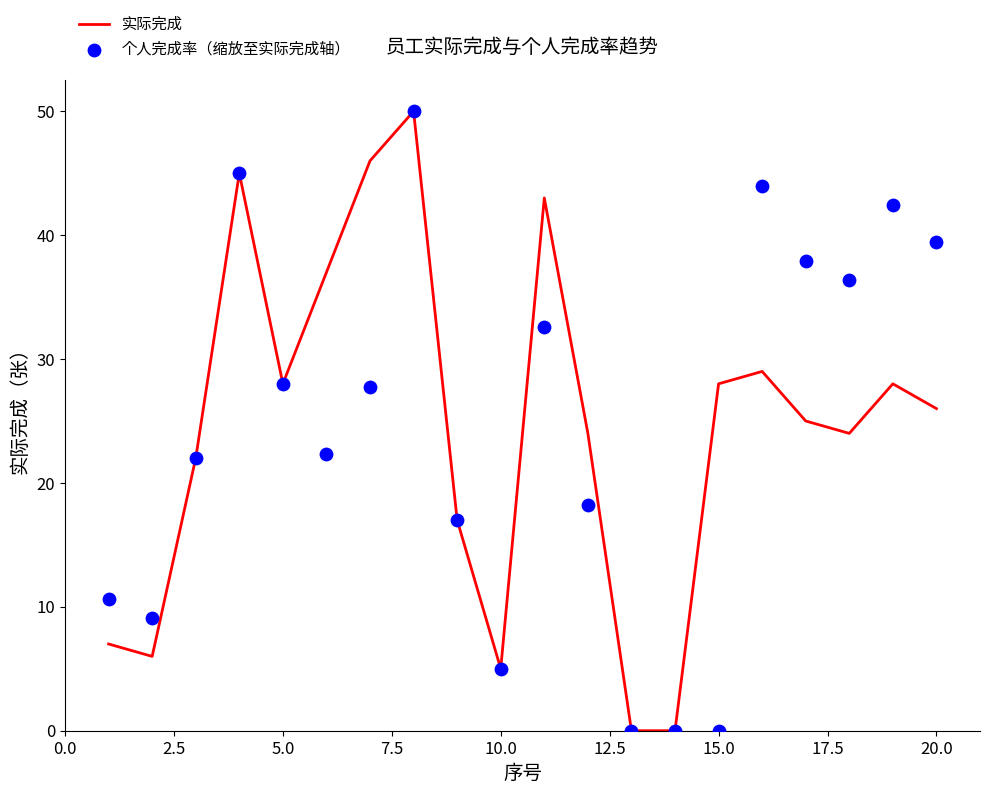

What is the maximum value for 实际完成?

50